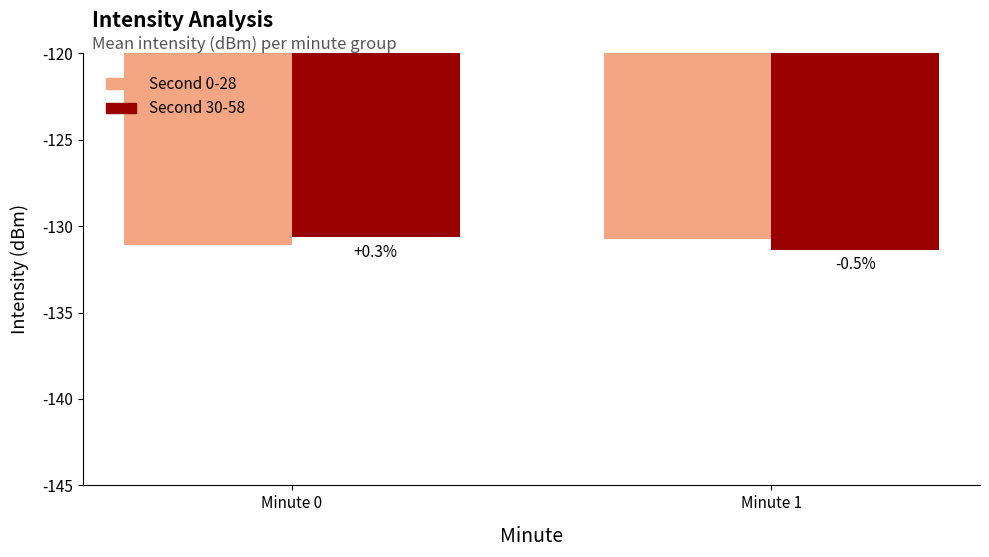

What is the lowest value of the Second 0-28 series?

-131.1